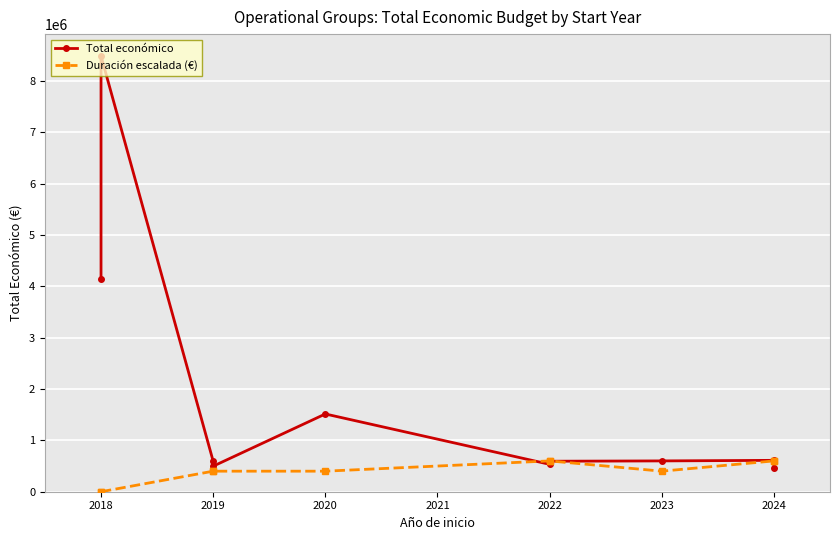

List the series in order of their overall mean, highest first.

Total económico, Duración escalada (€)